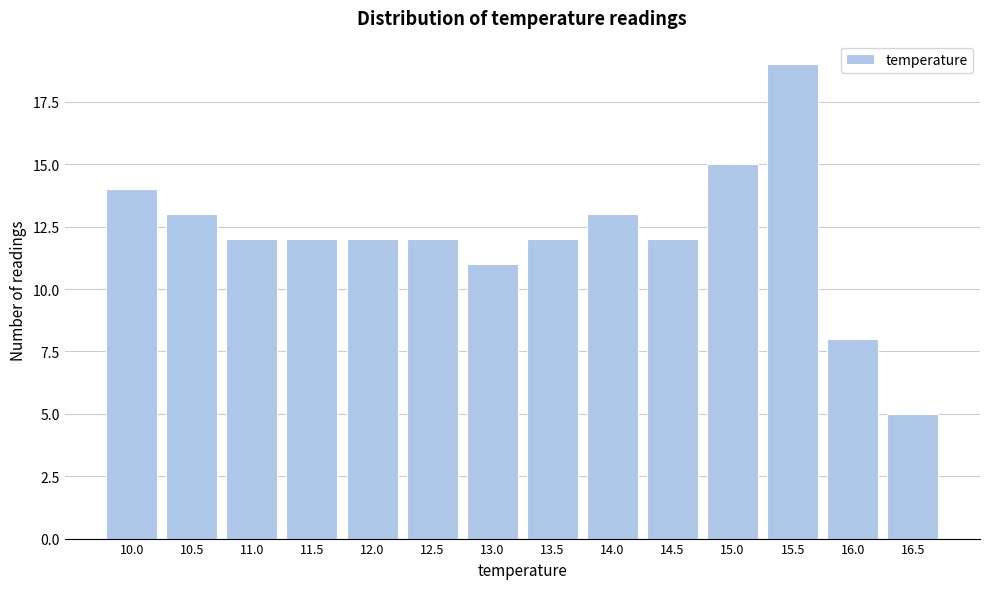

Reading right to left, what are all the values shown in this chart?

16.5=5	16.0=8	15.5=19	15.0=15	14.5=12	14.0=13	13.5=12	13.0=11	12.5=12	12.0=12	11.5=12	11.0=12	10.5=13	10.0=14